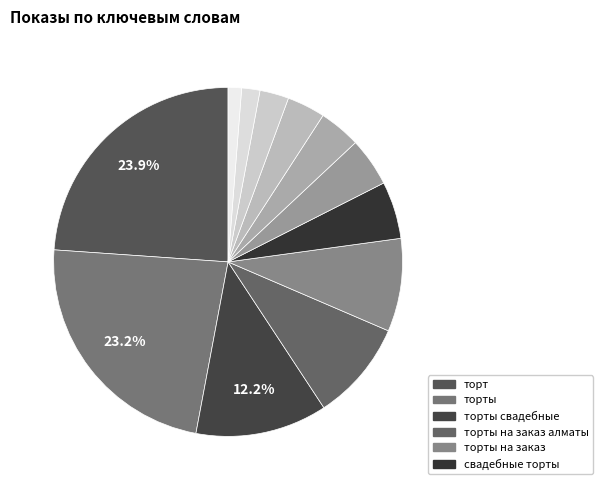

To the nearest percent, what is the difference between the largest and smallest slice percentages?

23%